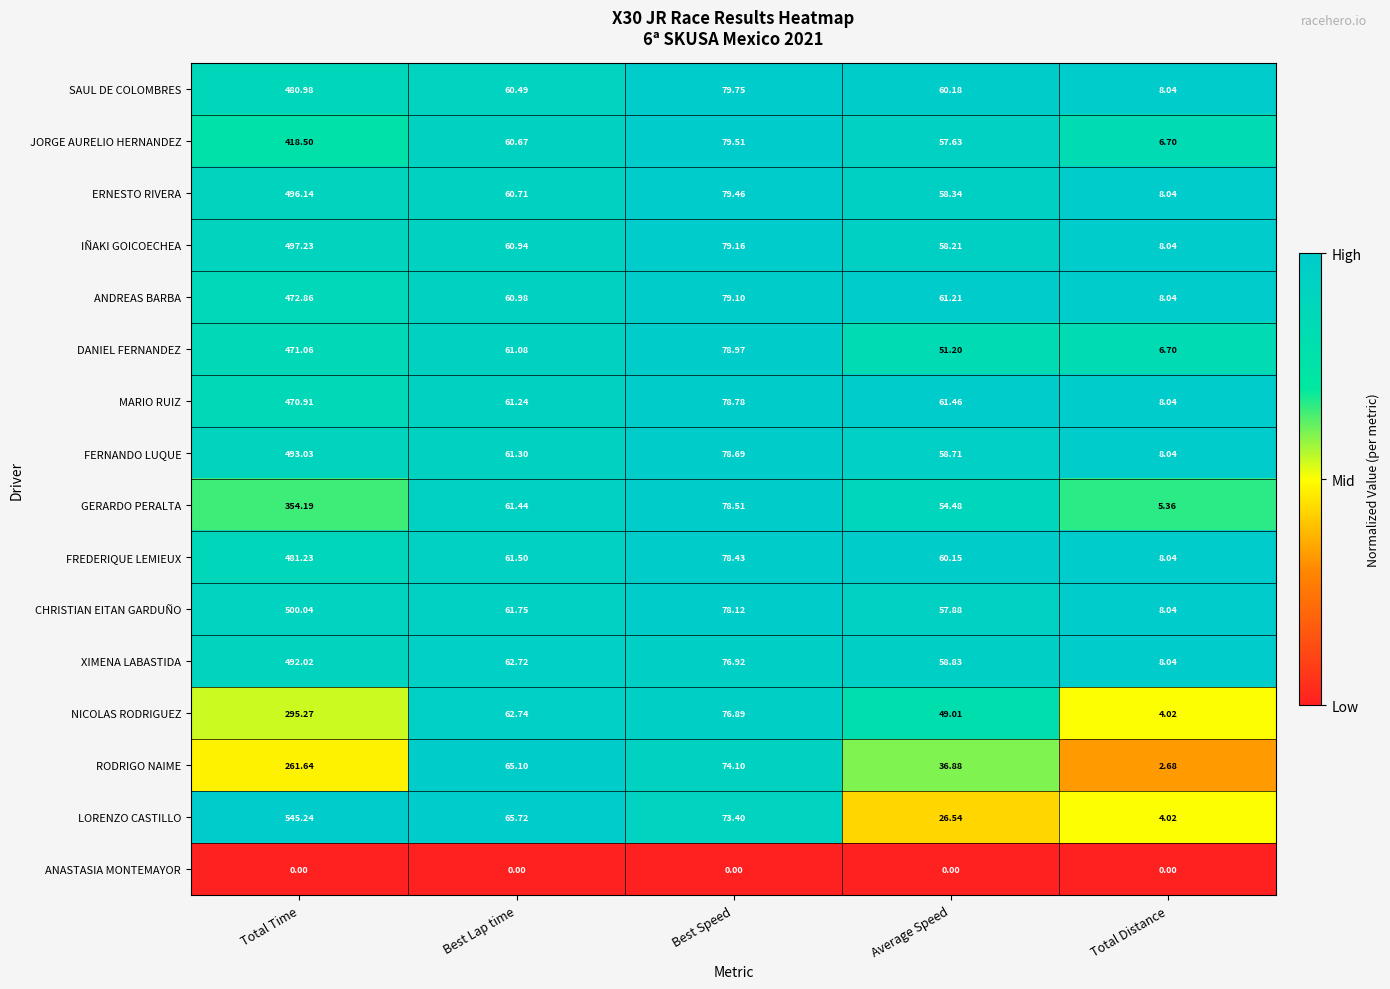

Which series has the widest spread of values?

LORENZO CASTILLO